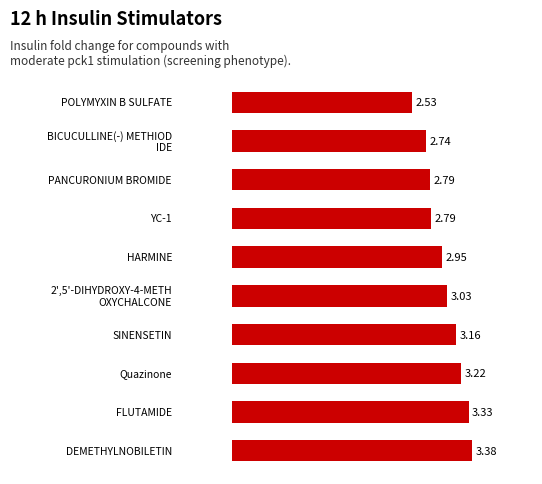

How many values are below 3?

5